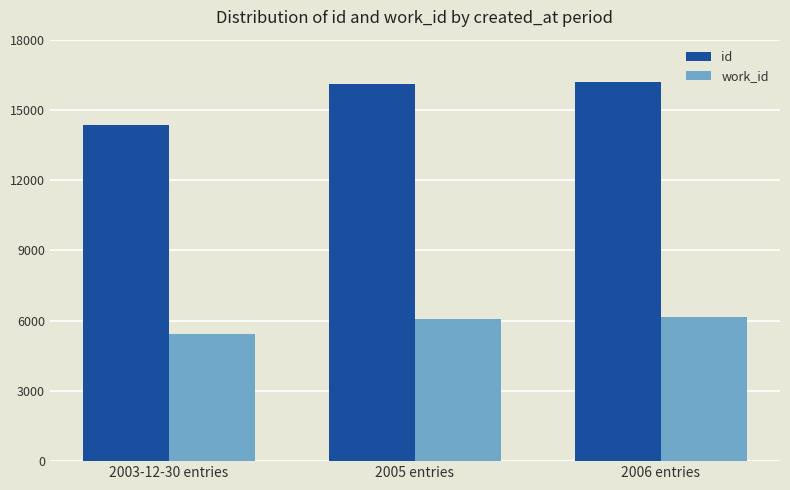

Does the chart contain stacked bars?

No